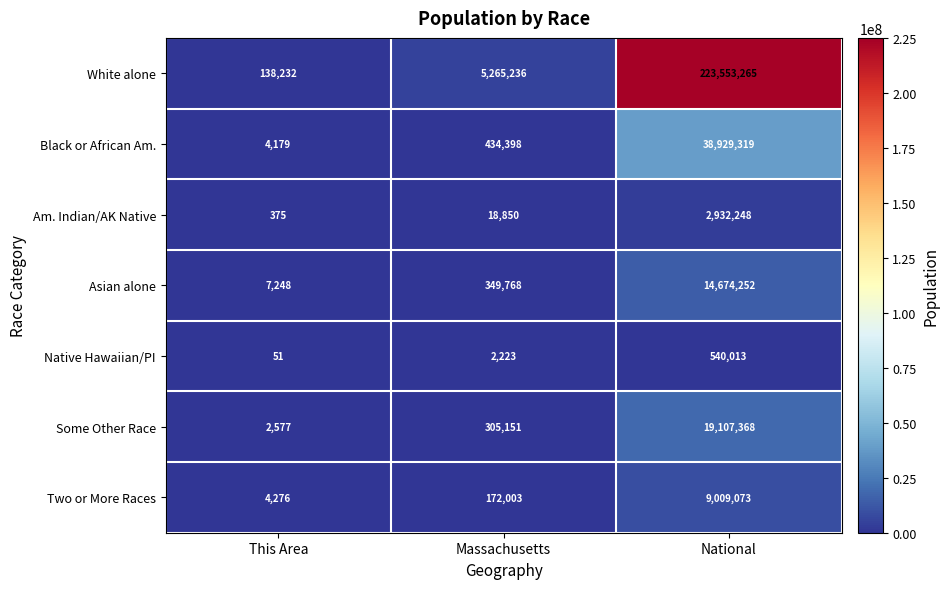

The value of Asian alone at National is 14674252. True or false?

True